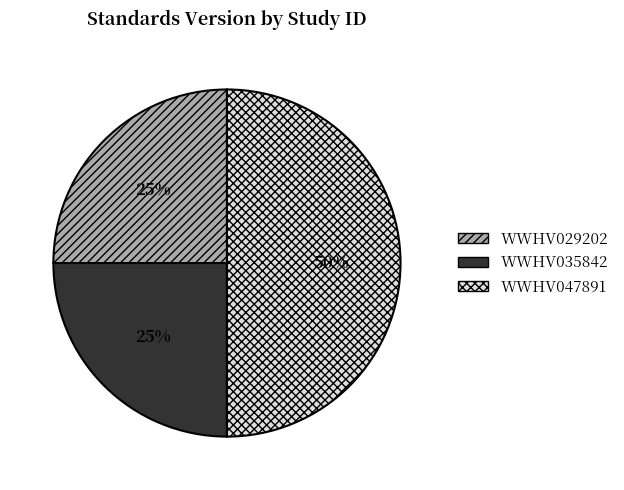

What percentage is the WWHV035842 slice, to the nearest percent?

25%